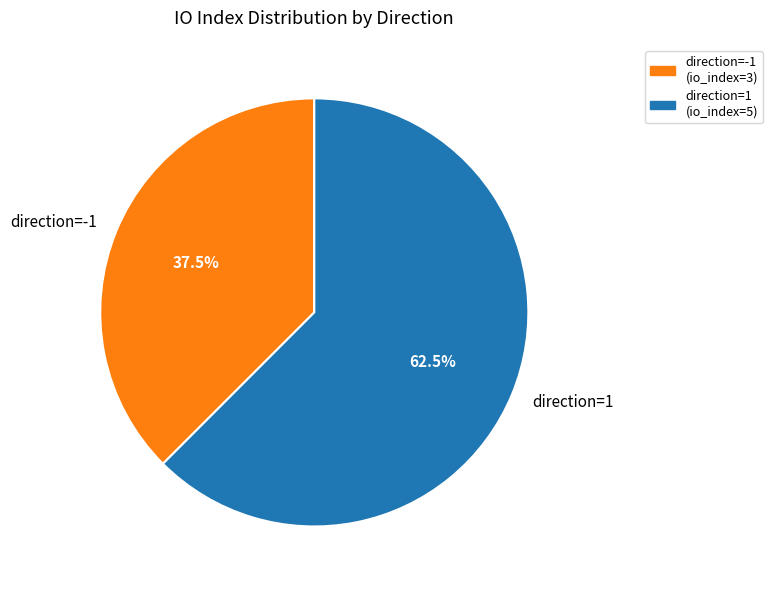

Which slice is the largest?

direction=1